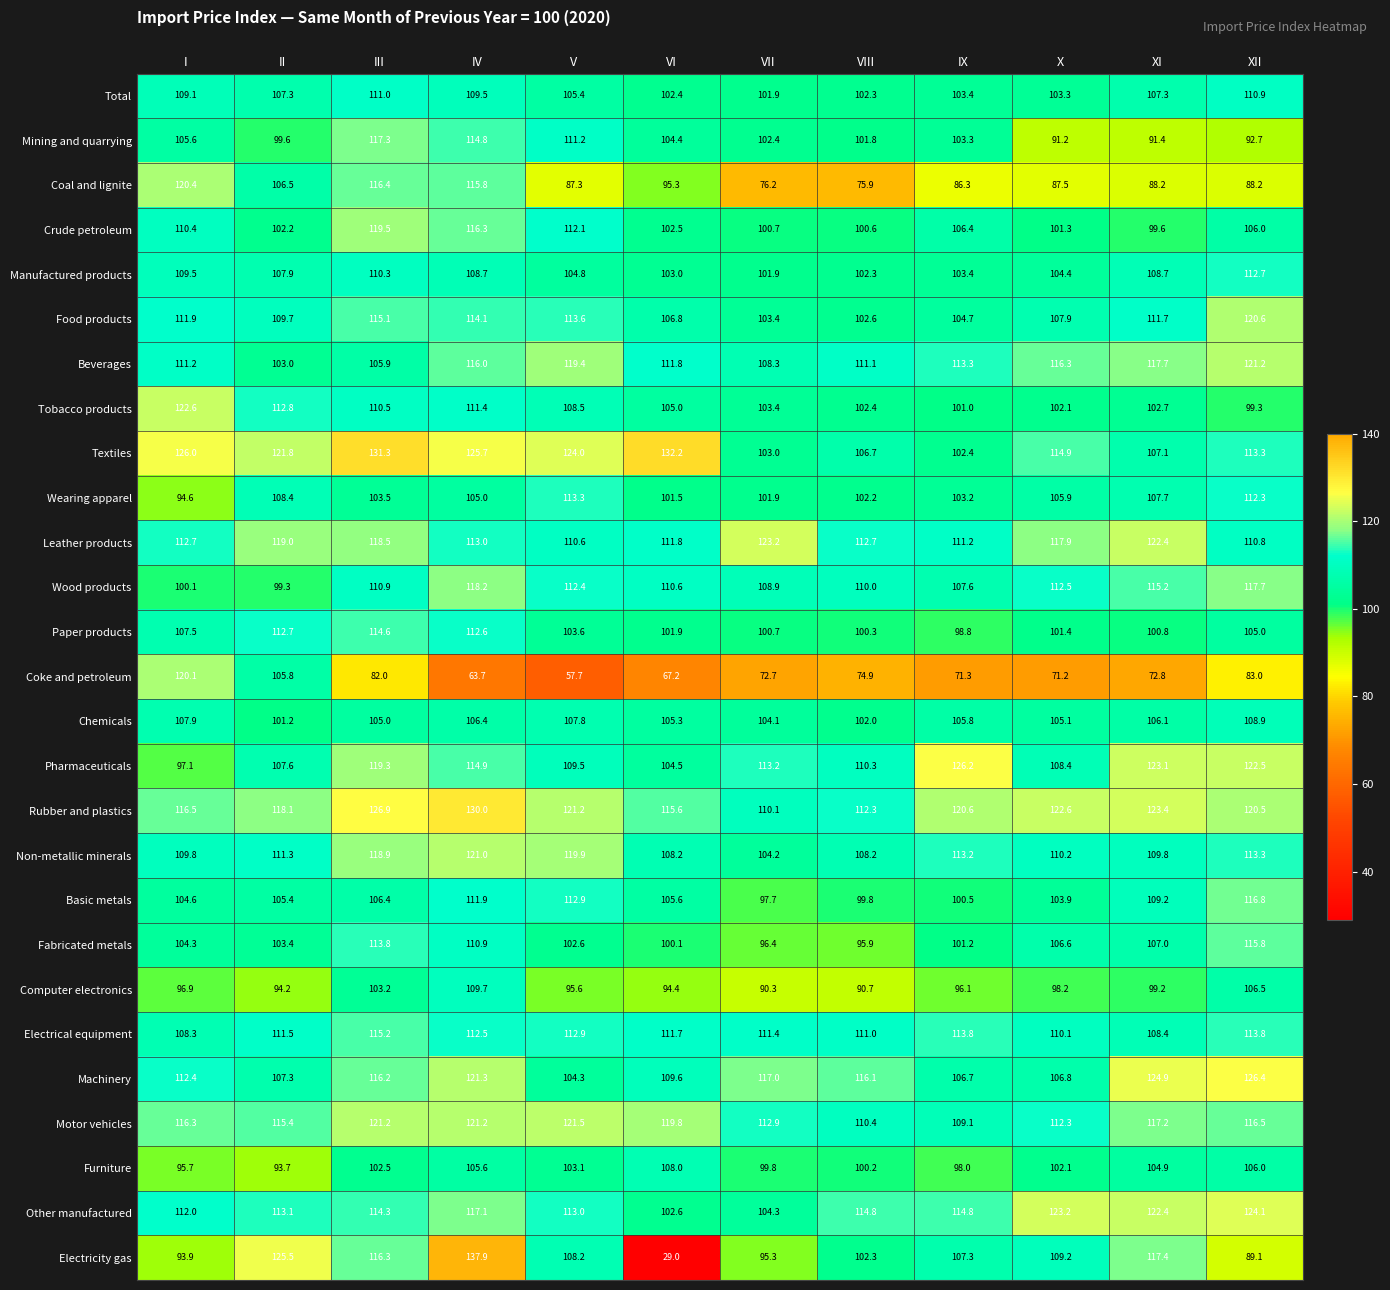

How many distinct data groups are displayed?

27